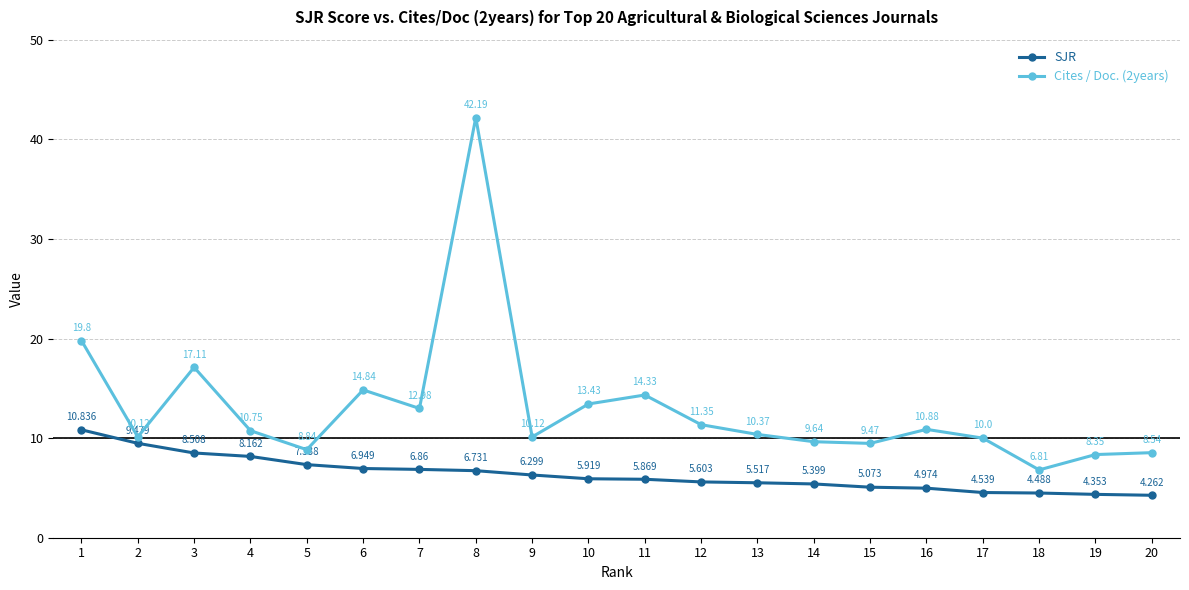

How many lines are shown in the chart?

2